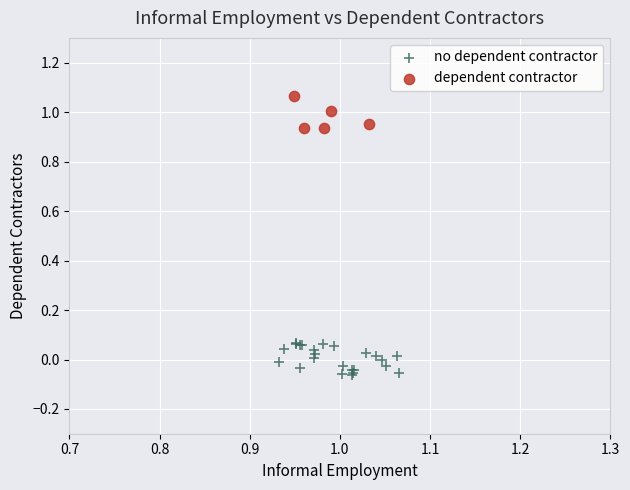

Which series reaches the minimum Y coordinate?

no dependent contractor